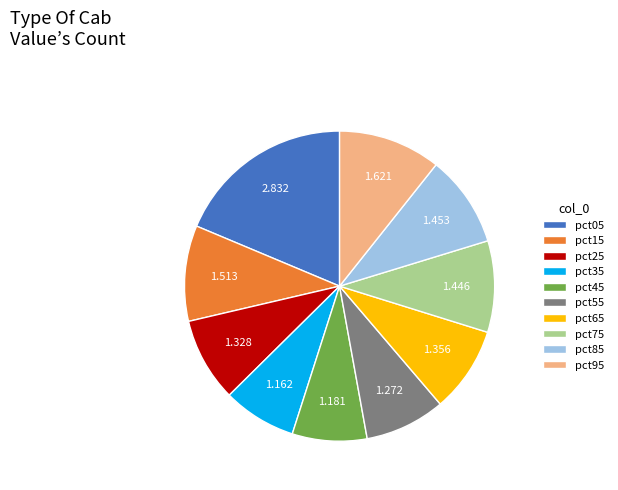

What is the largest slice in the pie chart?

pct05